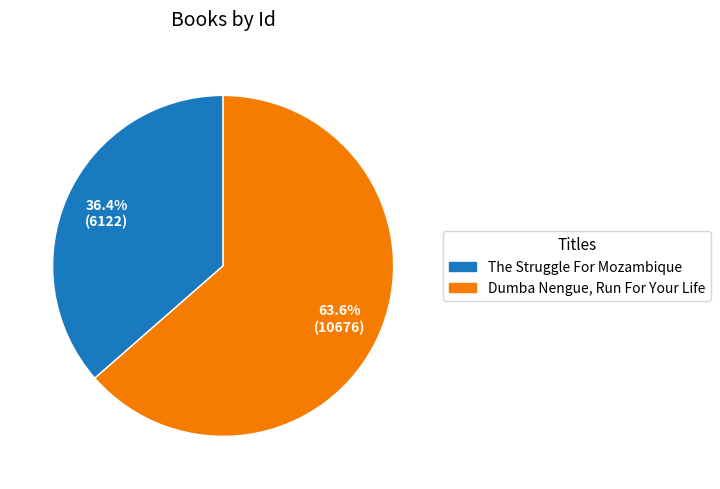

What is the majority slice?

Dumba Nengue, Run For Your Life